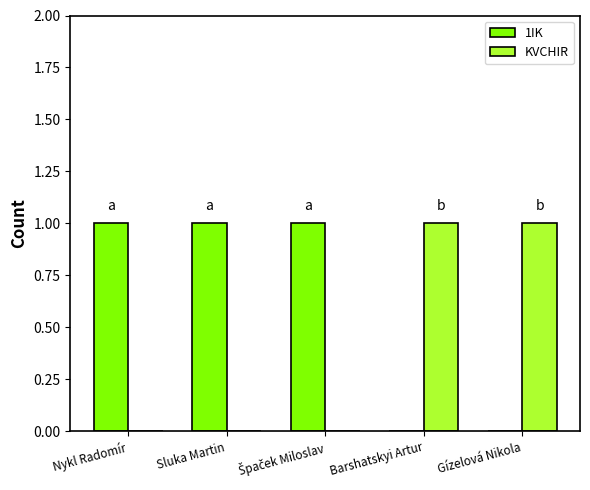

How many groups of bars are there?

5